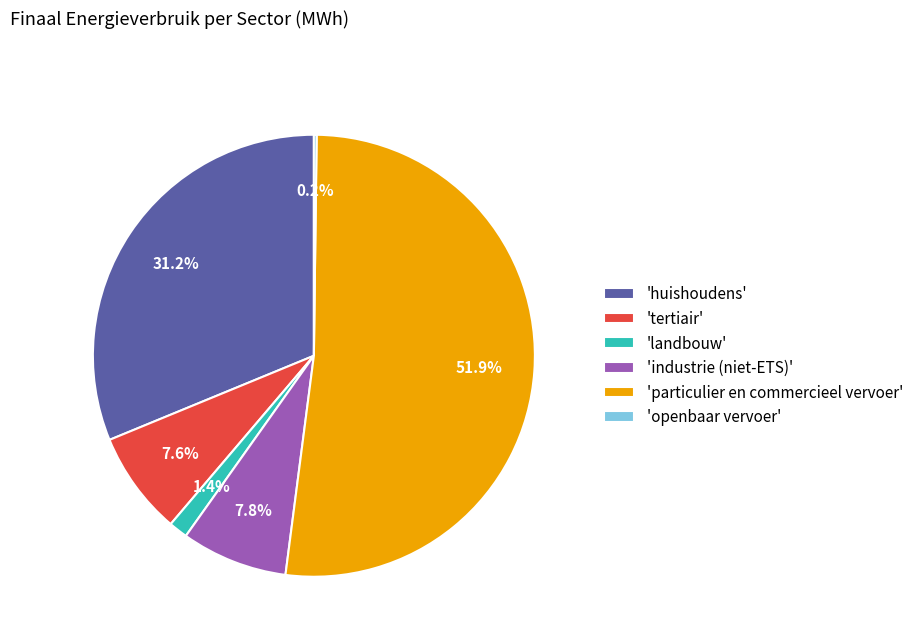

Between 'industrie (niet-ETS)' and 'particulier en commercieel vervoer', which is larger?

'particulier en commercieel vervoer'